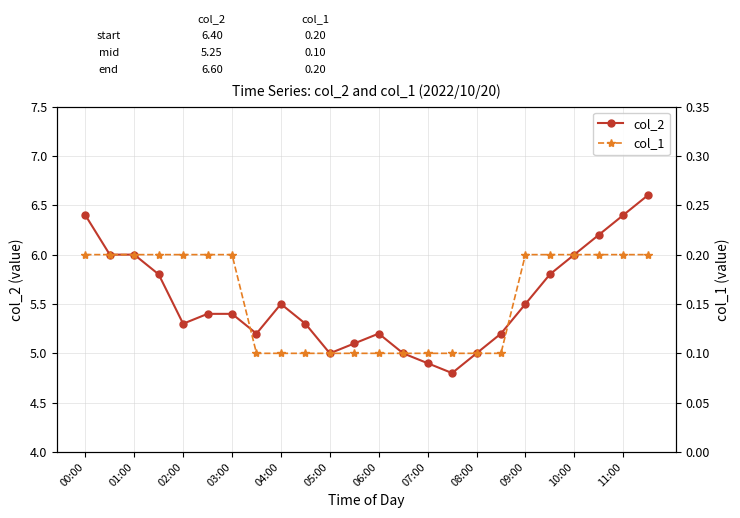

What value does the col_2 series have at 06:00?

5.2